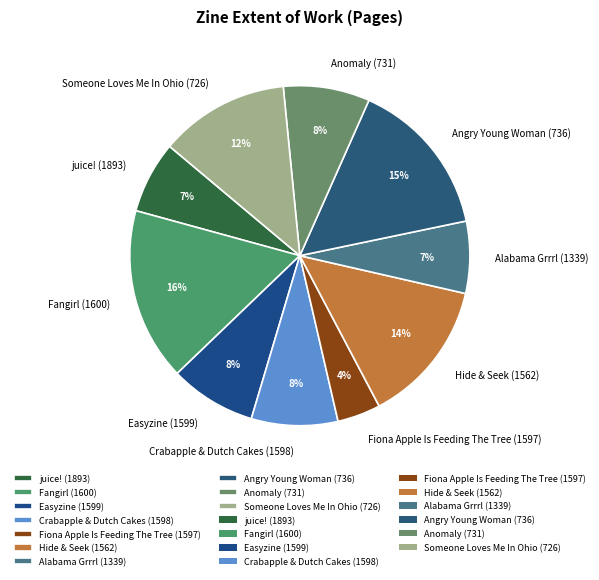

Is the sum of Easyzine (1599) and Someone Loves Me In Ohio (726) greater than half?

No